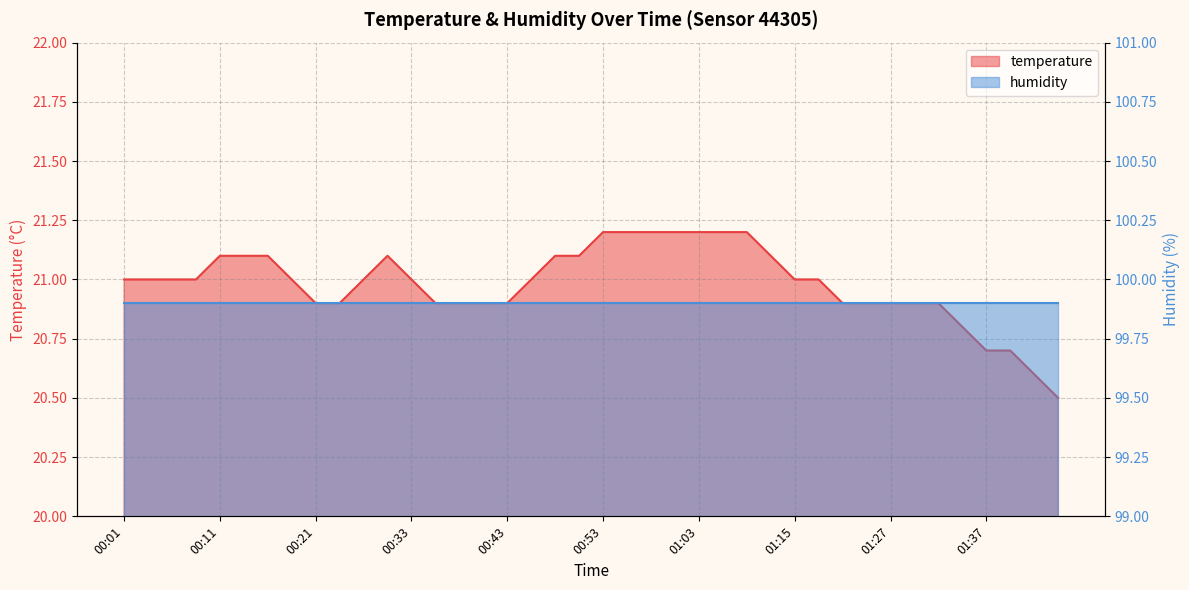

How many points are higher than both their immediate neighbors (excluding endpoints)?

1